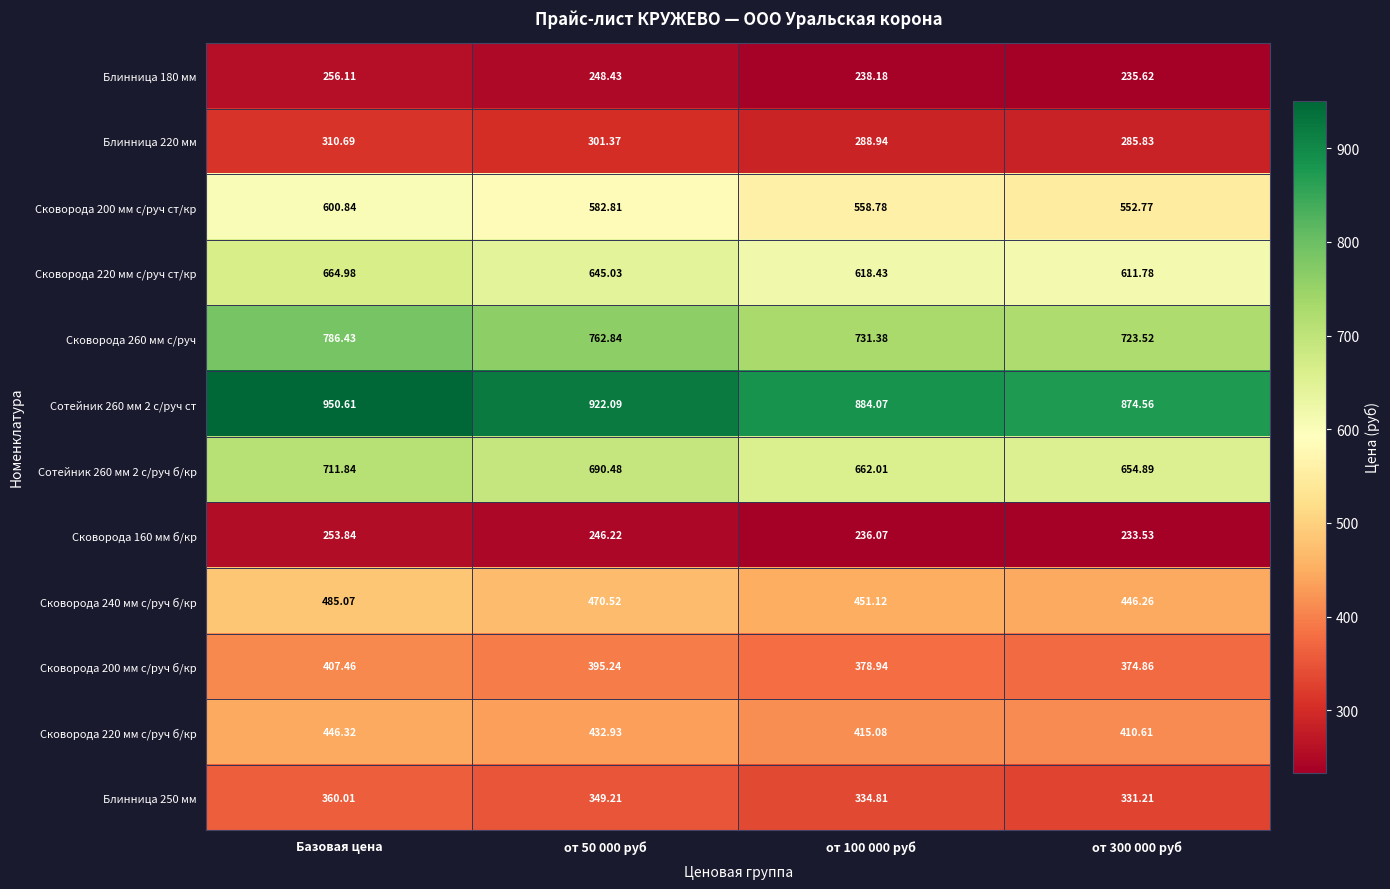

At which label does Сковорода 260 мм с/руч first exceed 762?

Базовая цена